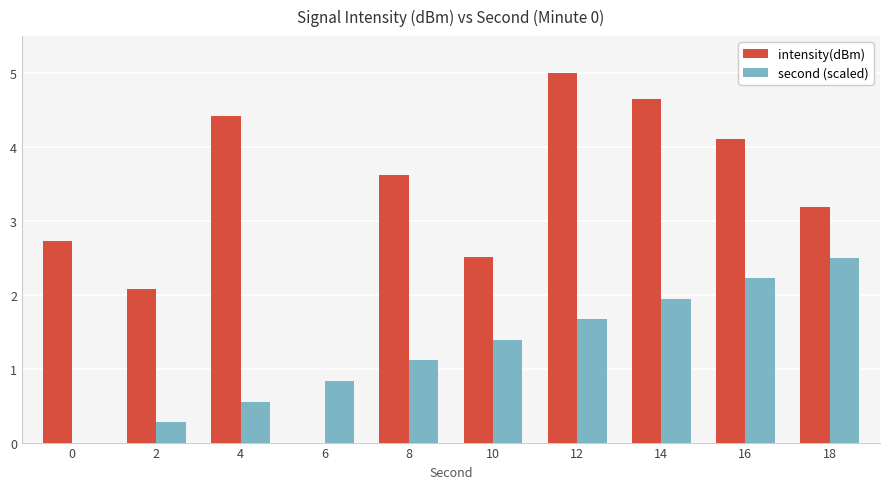

Reading left to right, list all the values displayed in this chart.

intensity(dBm): 0=2.7	2=2.1	4=4.4	6=0.0	8=3.6	10=2.5	12=5.0	14=4.6	16=4.1	18=3.2
second (scaled): 0=0.0	2=0.3	4=0.6	6=0.8	8=1.1	10=1.4	12=1.7	14=1.9	16=2.2	18=2.5